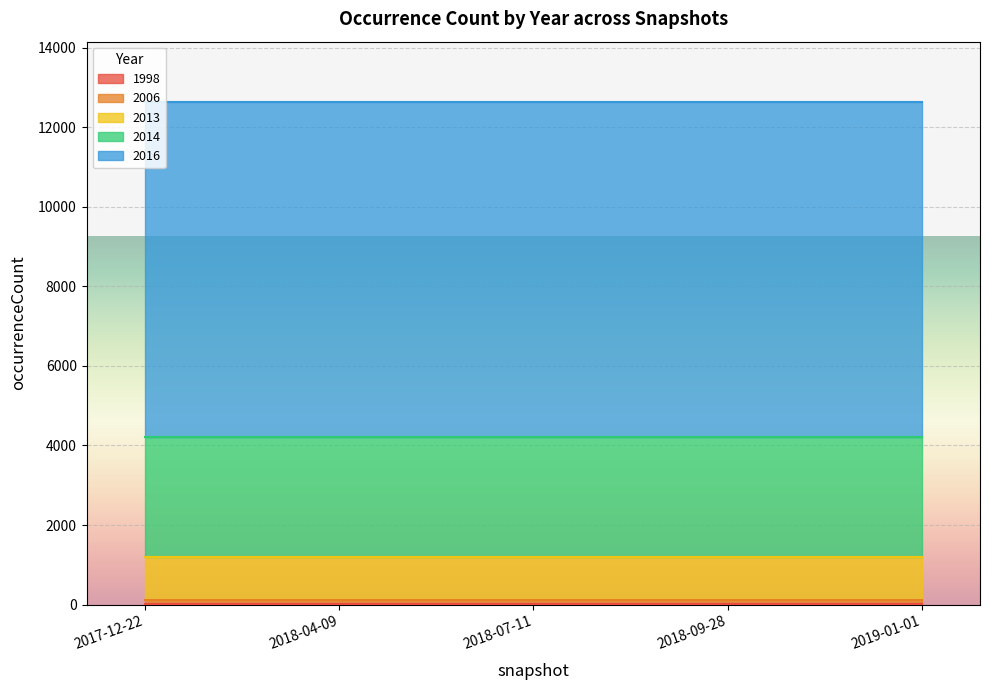

True or false: 2006 and 2014 cross at least once.

False